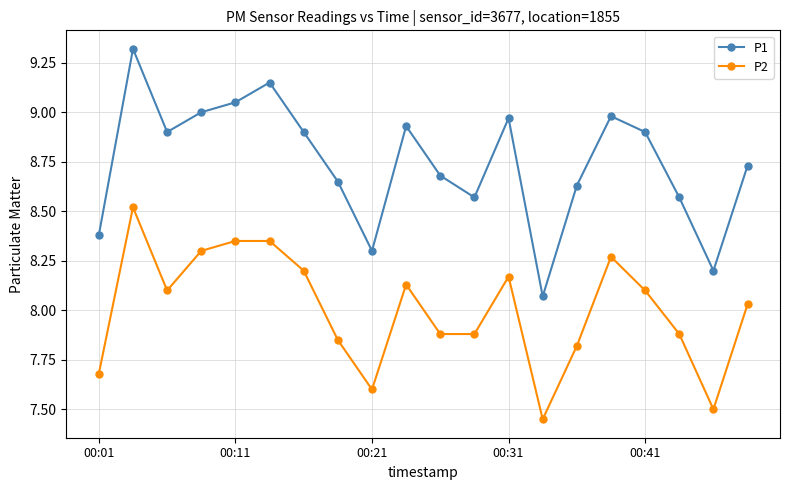

Rank the series by their average value, from lowest to highest.

P2, P1